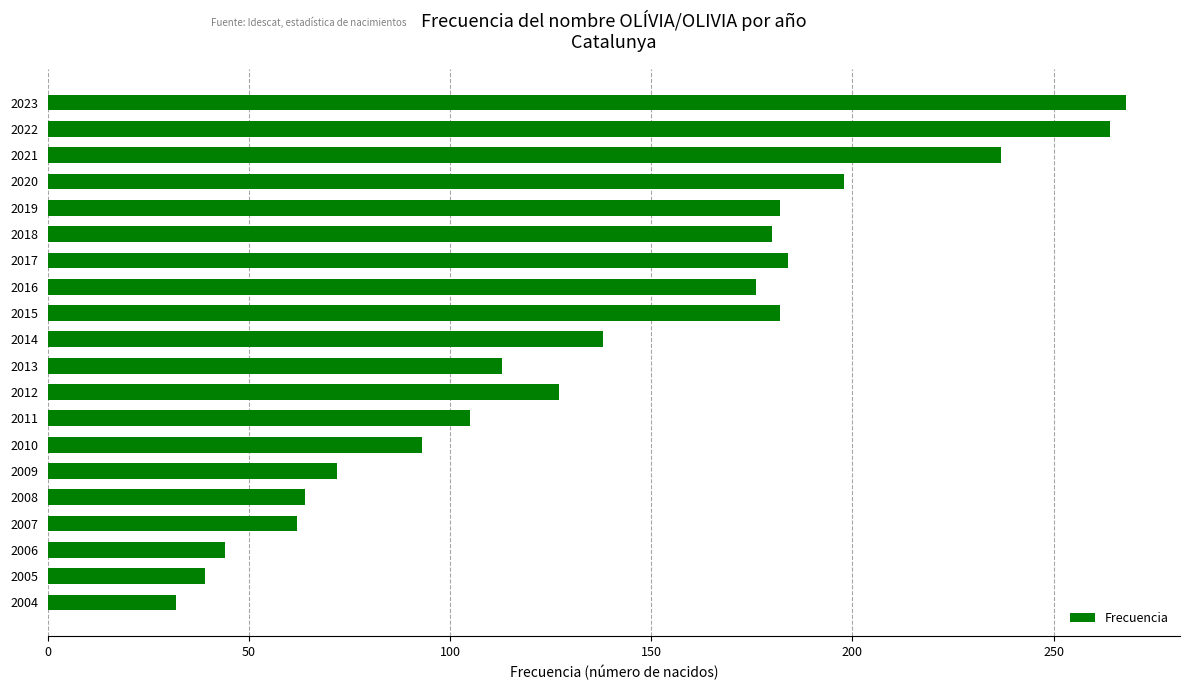

Count the number of data series in this chart.

1